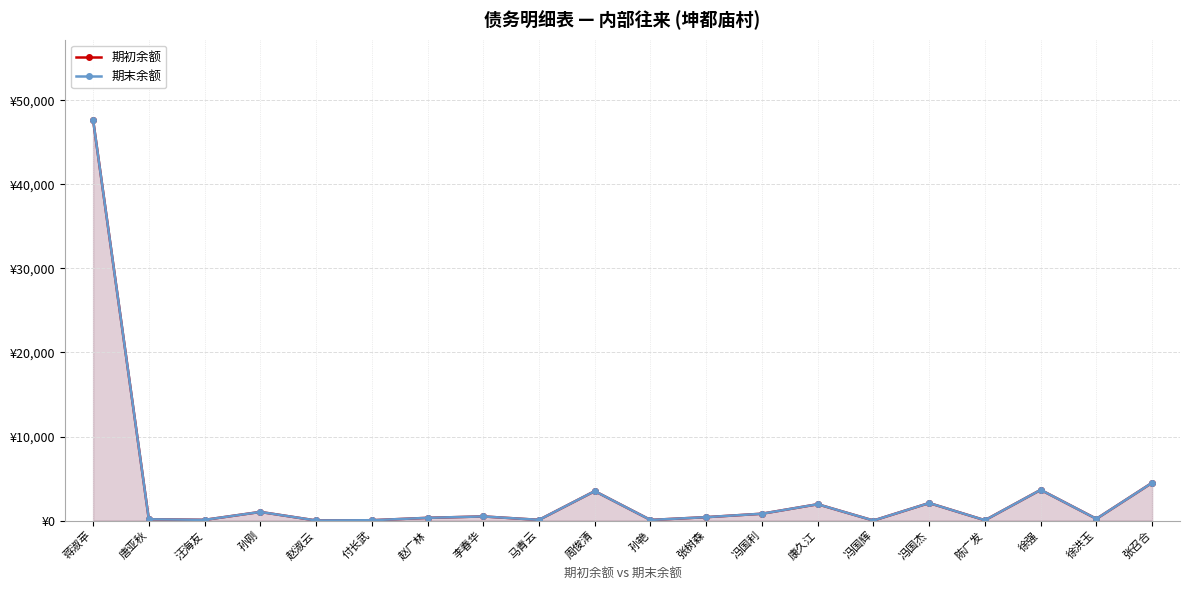

The 期初余额 series shows 401.4 at 张树森. True or false?

True